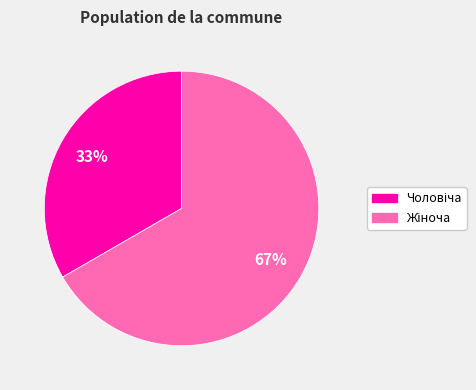

Is there any slice that represents more than half of the pie?

Yes